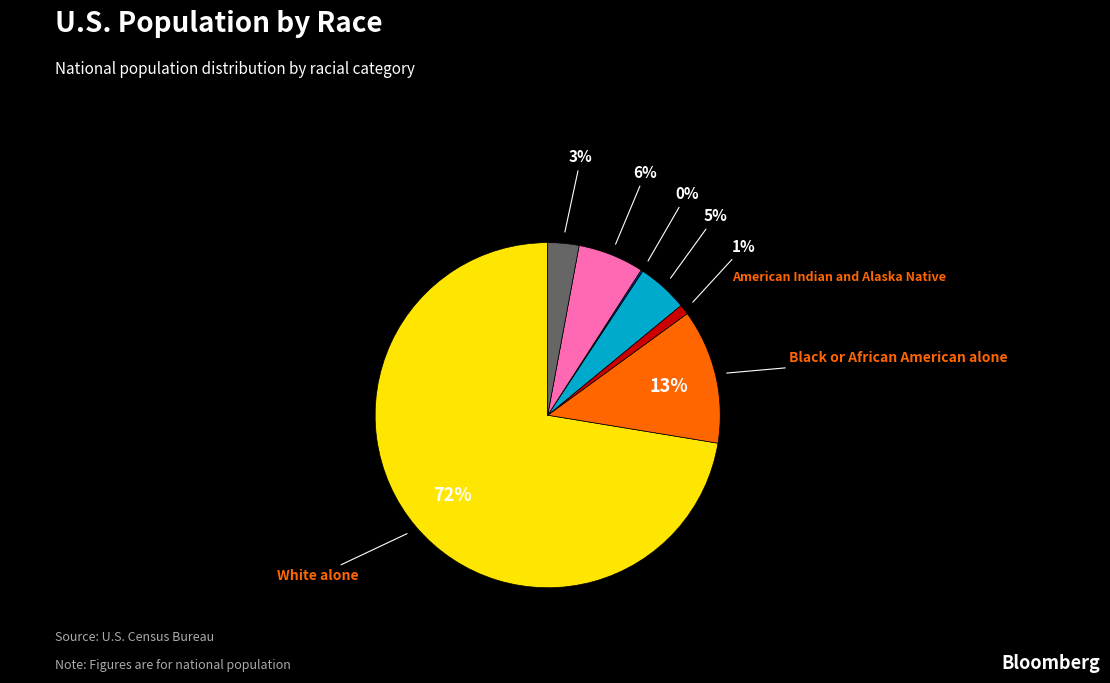

To the nearest percent, what is the difference between the largest and smallest slice percentages?

72%